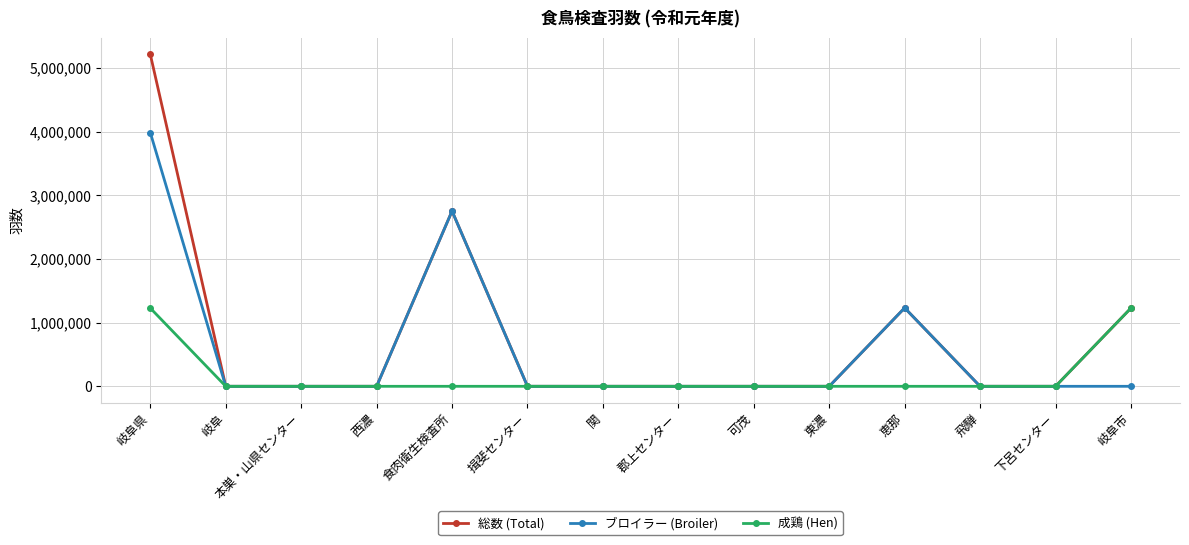

True or false: 総数 (Total) has more than 1 points higher than both neighbors.

True